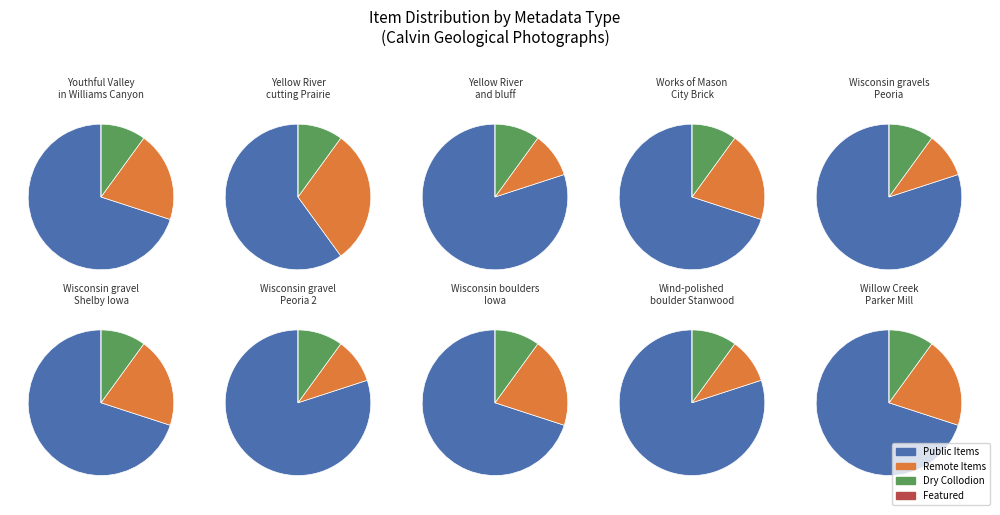

What percentage is NOT represented by Wisconsin boulders in field, Iowa?

90.0%